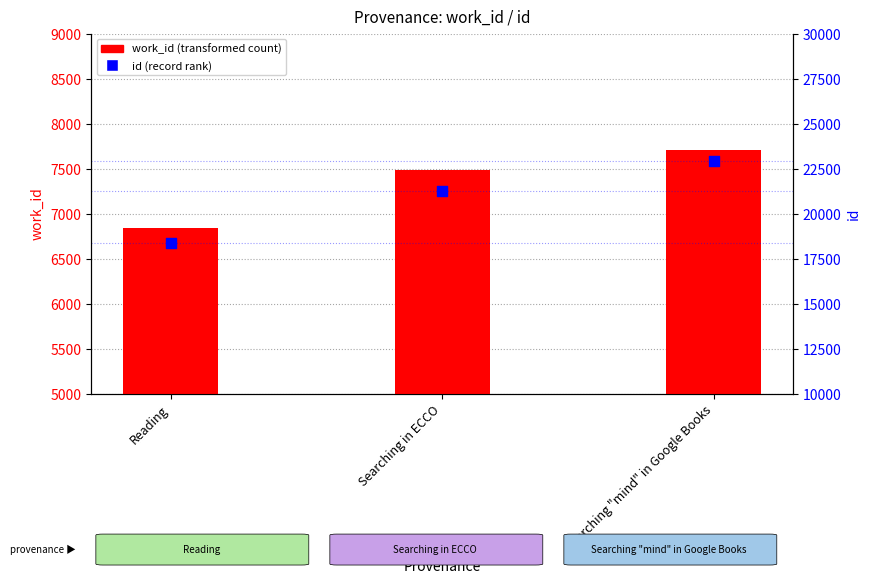

Is the value of work_id at Searching in ECCO greater than the value of id at Reading?

No